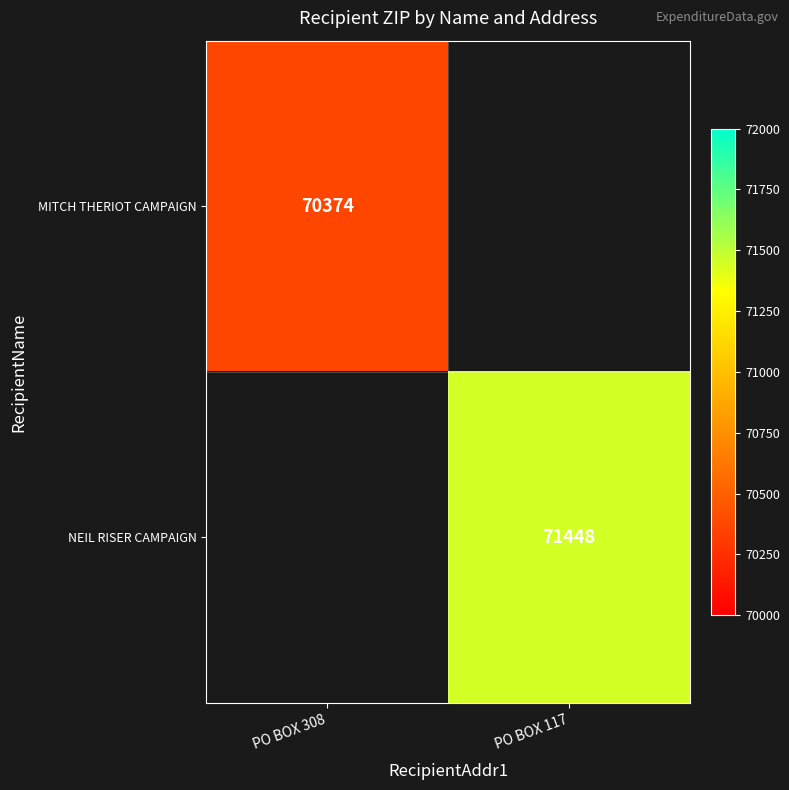

Which category has the highest value across all series?

PO BOX 117